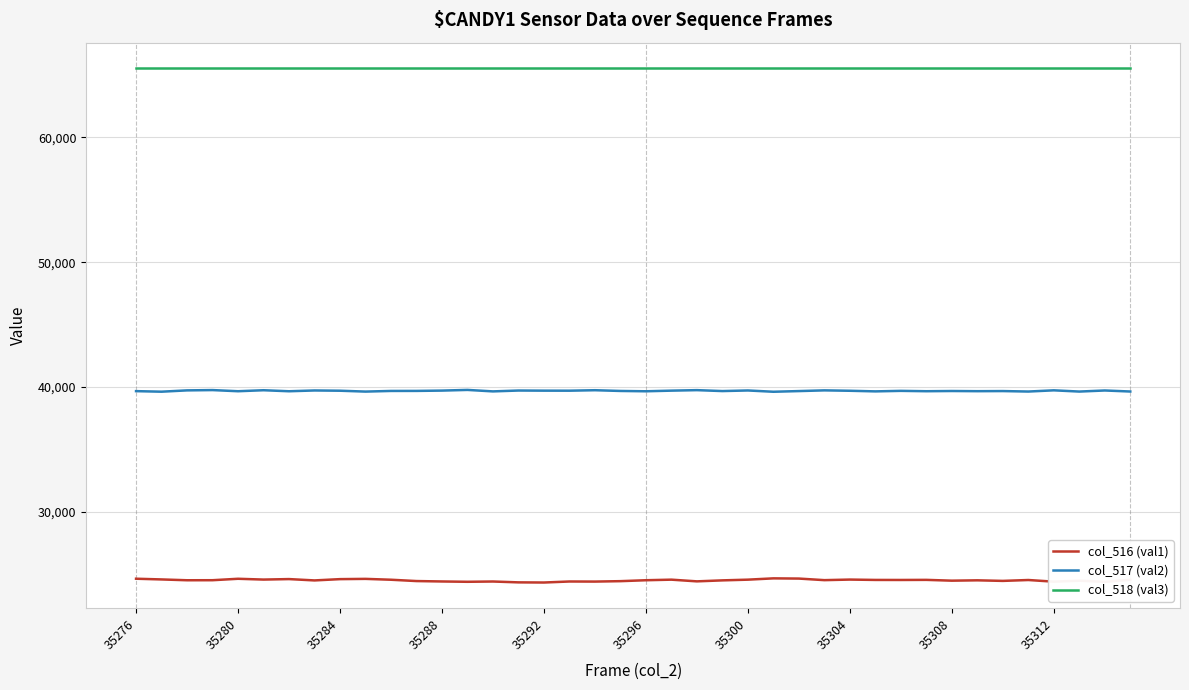

True or false: col_517 (val2) and col_516 (val1) cross at least once.

False